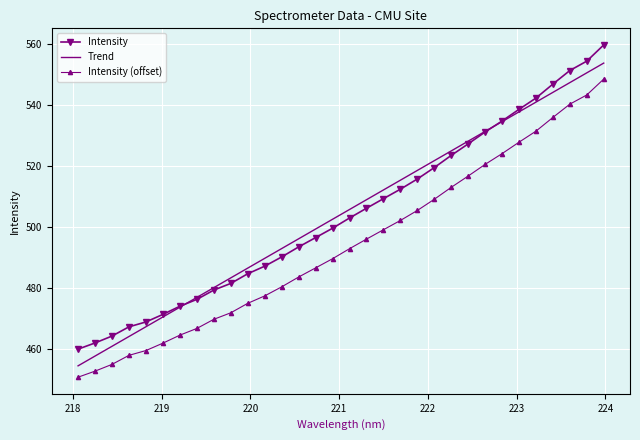

What are all the series names shown in the legend?

Intensity, Trend, Intensity (offset)